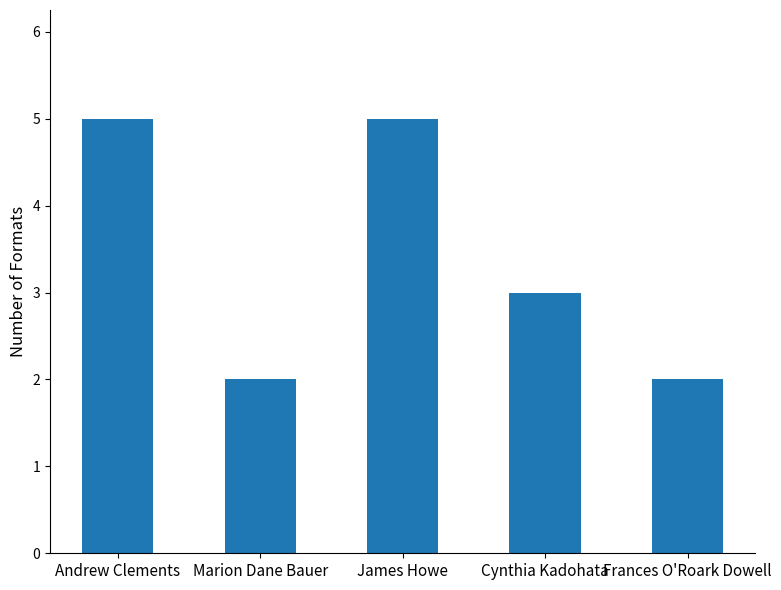

Reading left to right, what are all the values shown in this chart?

Andrew Clements=5	Marion Dane Bauer=2	James Howe=5	Cynthia Kadohata=3	Frances O'Roark Dowell=2